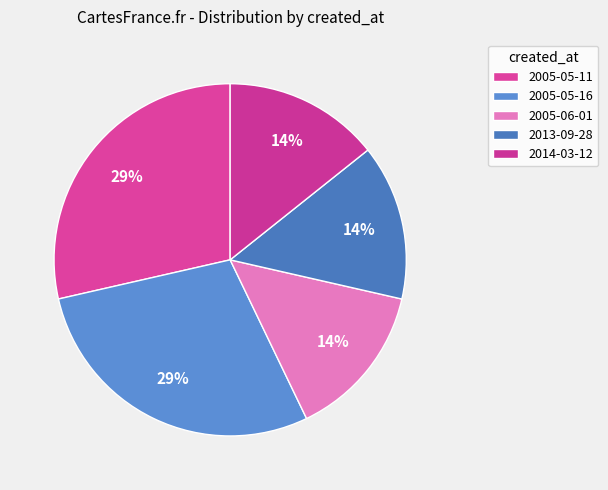

Does 2005-05-16 account for over 50% of the chart?

No